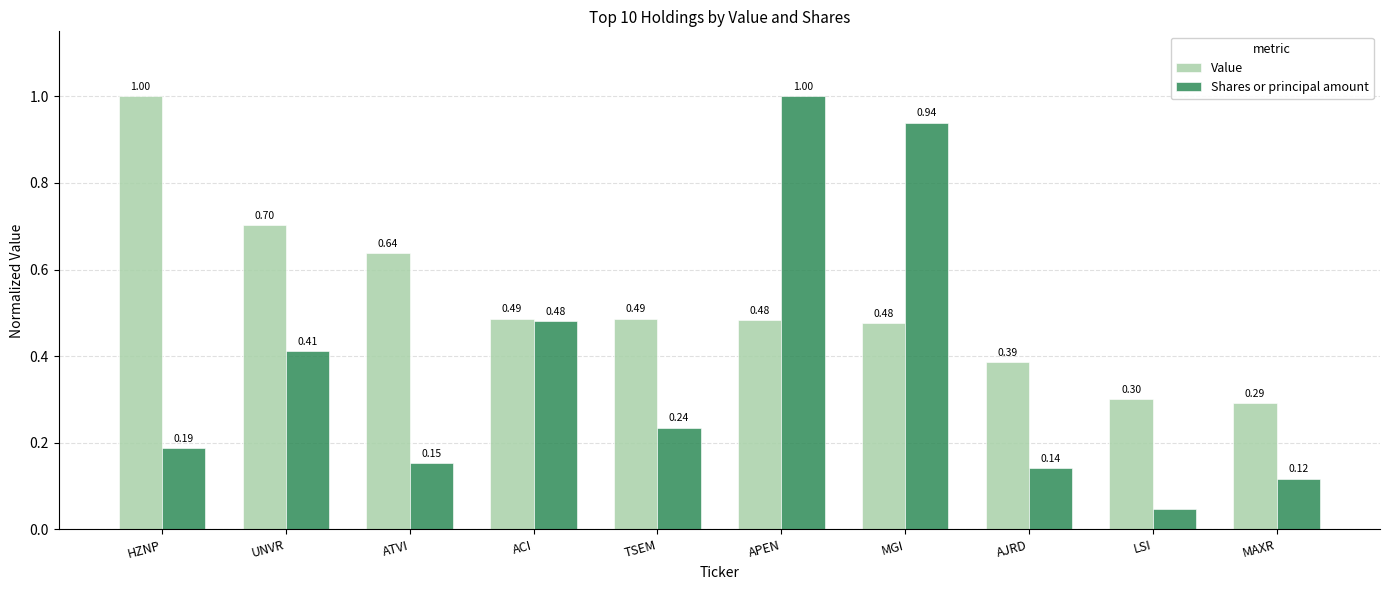

What is the difference between the second highest and second lowest values in the Shares or principal amount series?

0.8